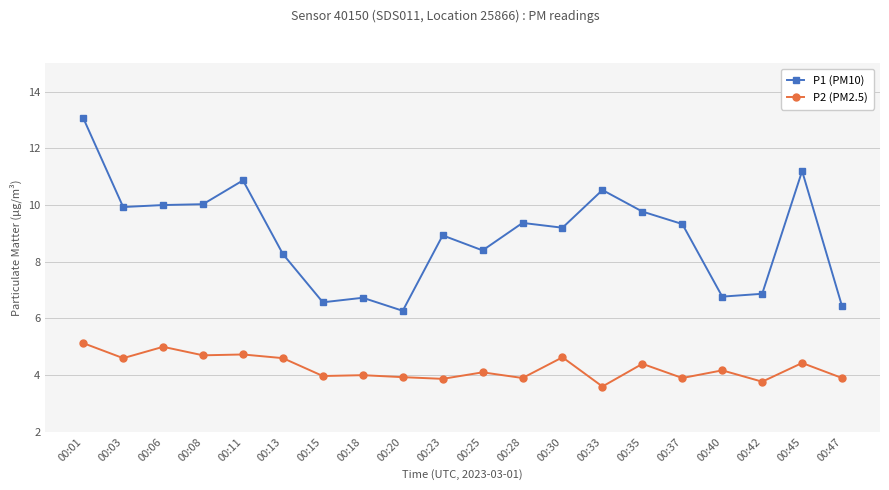

True or false: P1 (PM10) and P2 (PM2.5) cross at least once.

False